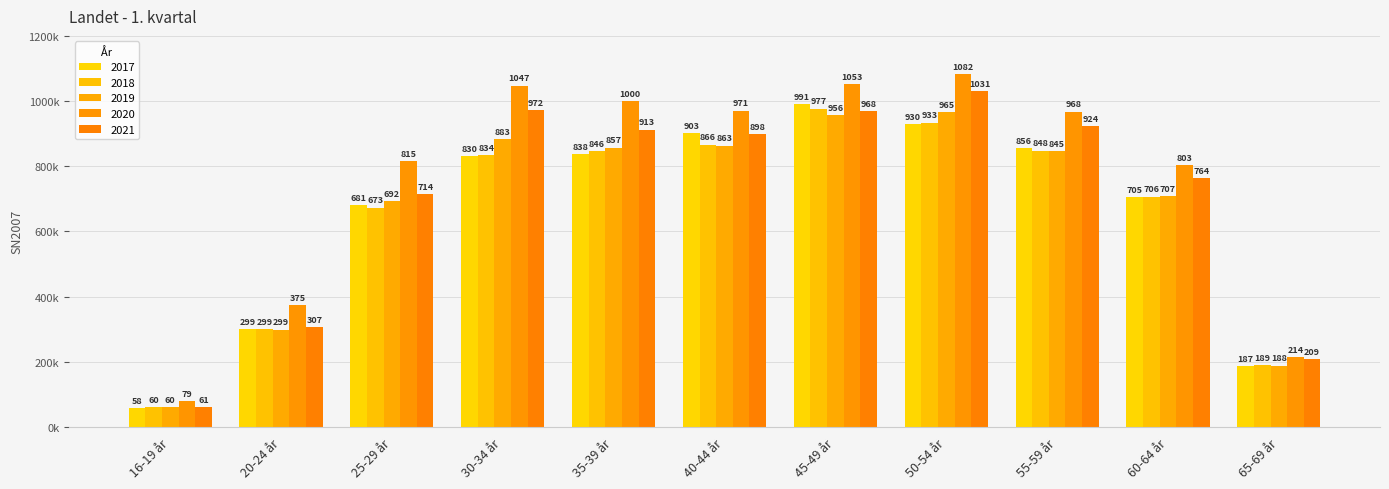

Between 35-39 år and 55-59 år, which is larger?

55-59 år